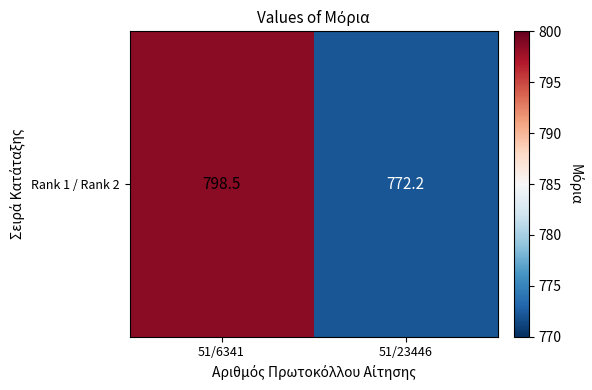

Where is the data nearest to the value 785?

51/23446